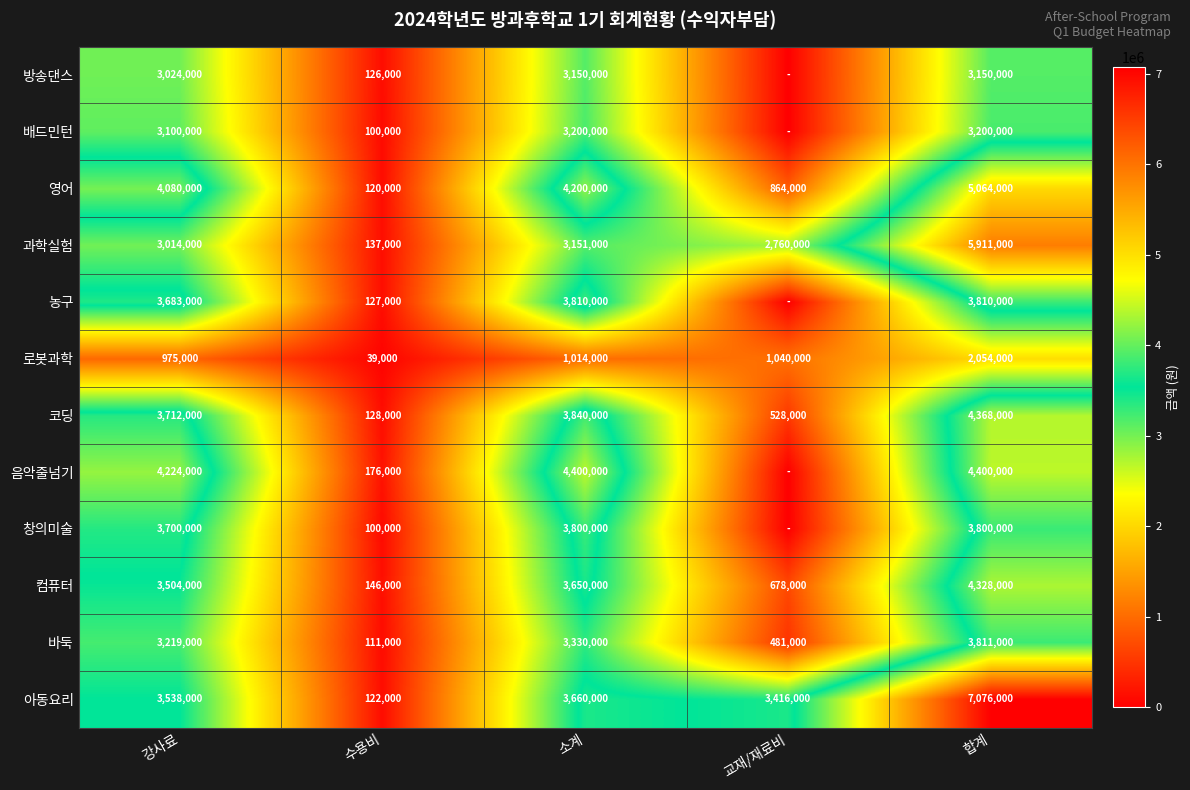

What value does the 코딩 series have at 강사료?

3712000